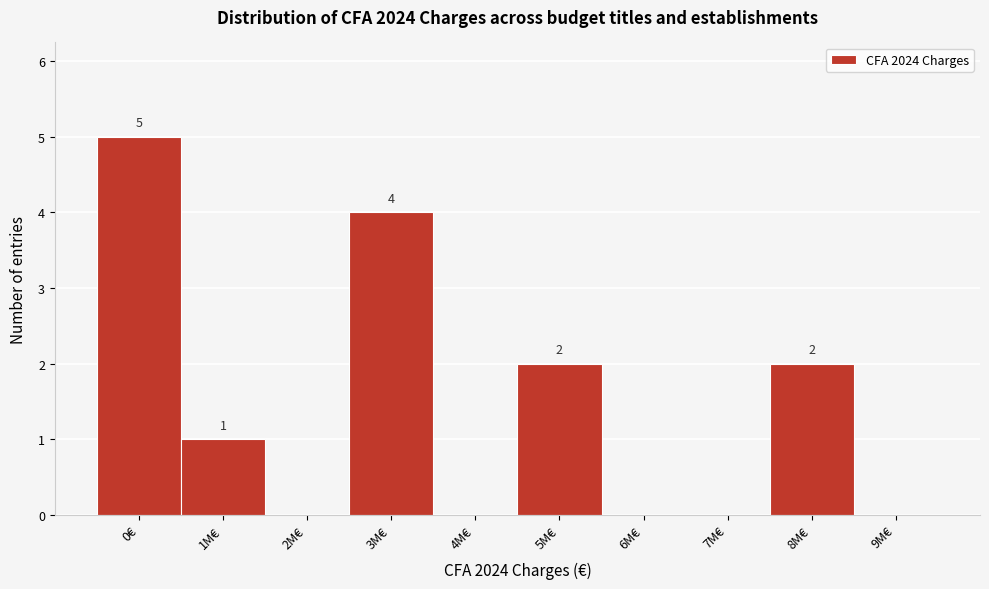

Reading right to left, list all the values displayed in this chart.

9M€=0	8M€=2	7M€=0	6M€=0	5M€=2	4M€=0	3M€=4	2M€=0	1M€=1	0€=5